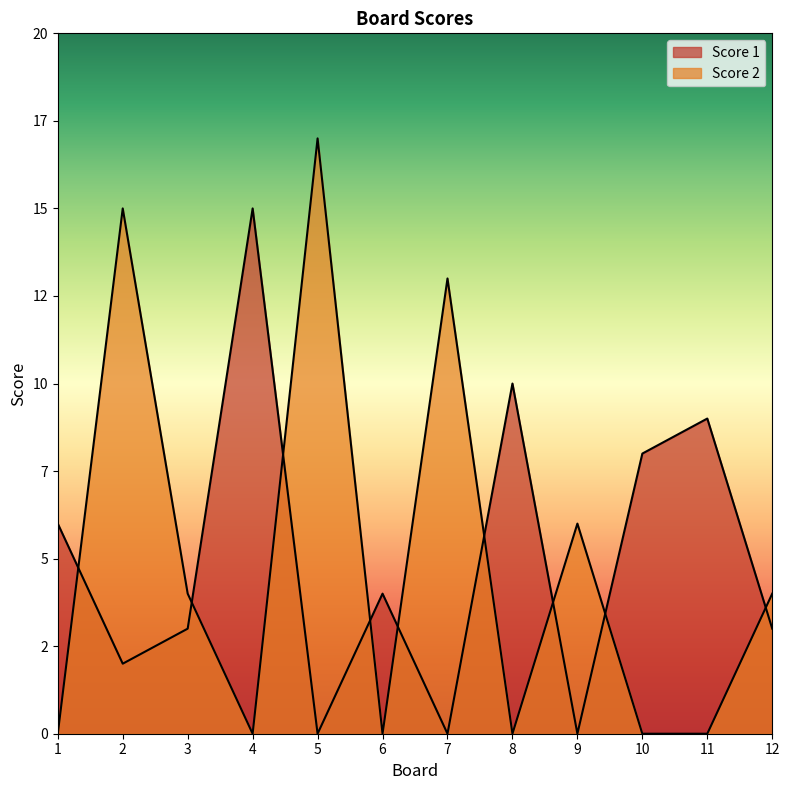

Reading left to right, extract all data points from this chart.

Score 1: 6	2	3	15	0	4	0	10	0	8	9	3
Score 2: 0	15	4	0	17	0	13	0	6	0	0	4